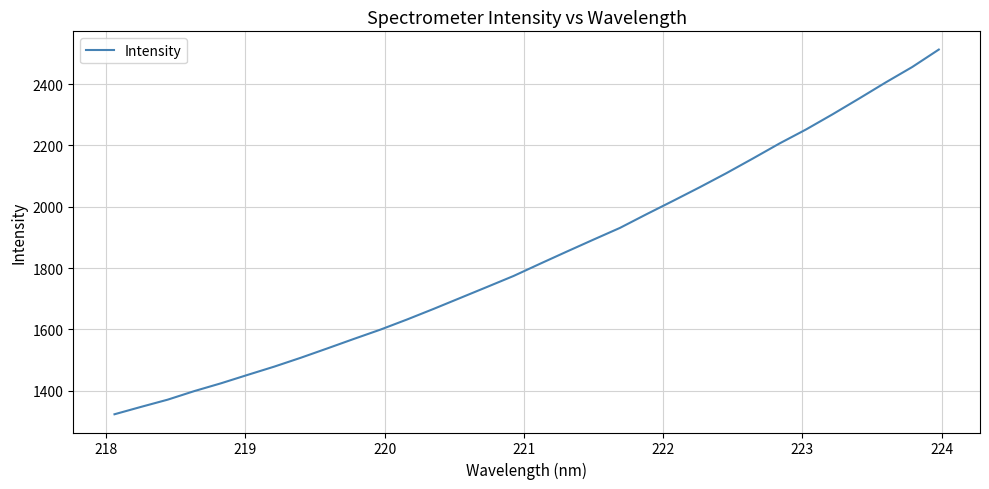

What is the maximum value shown in the chart?

2512.5